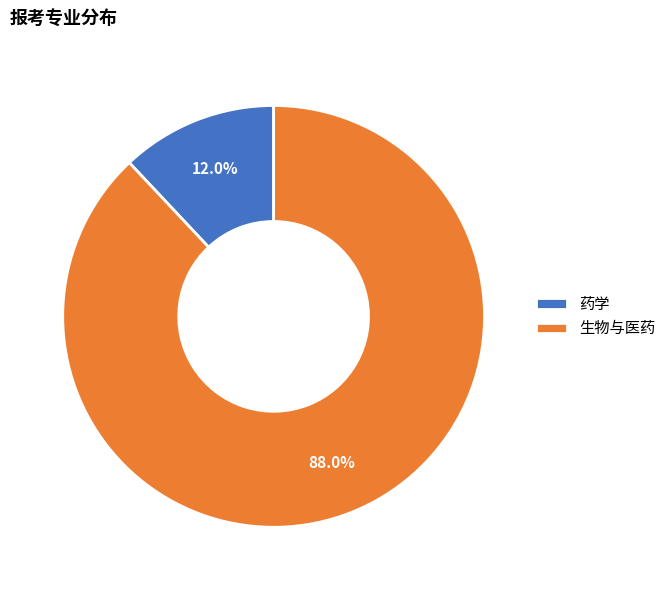

Is it true that 生物与医药 is 74% of the pie?

False